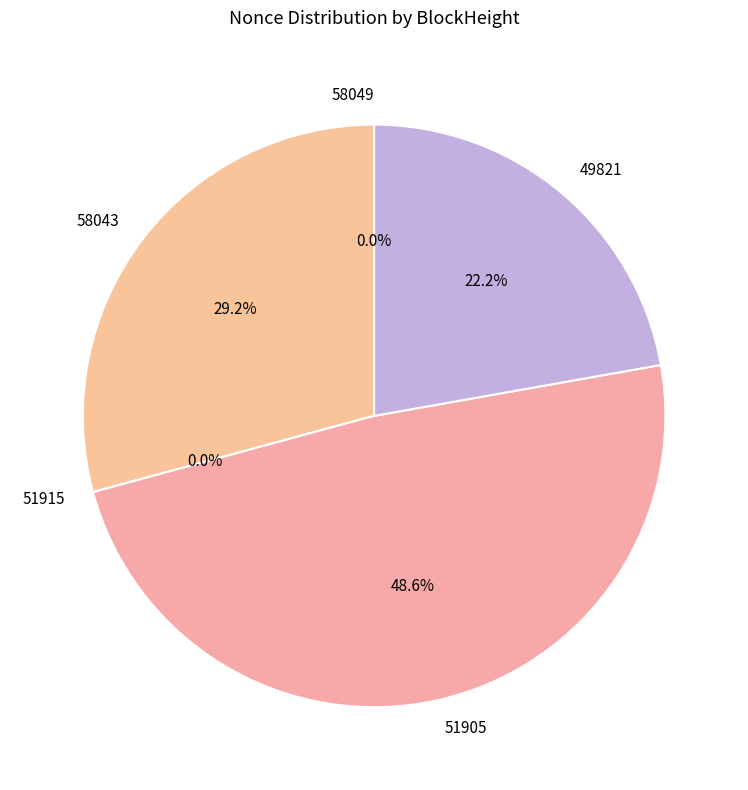

To the nearest percent, what is the average slice percentage?

20%